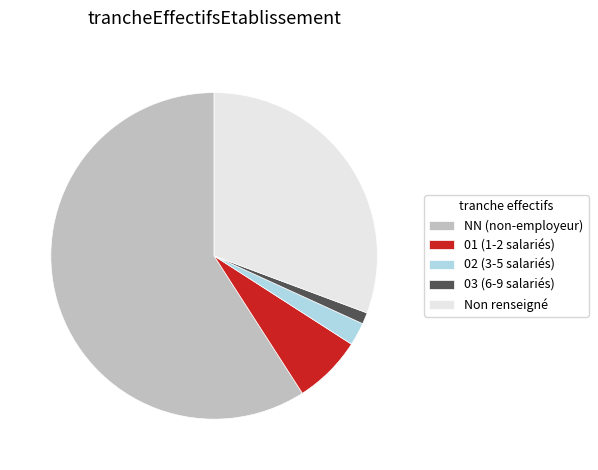

Combined, do 01 (1-2 salariés) and NN (non-employeur) account for over 50%?

Yes